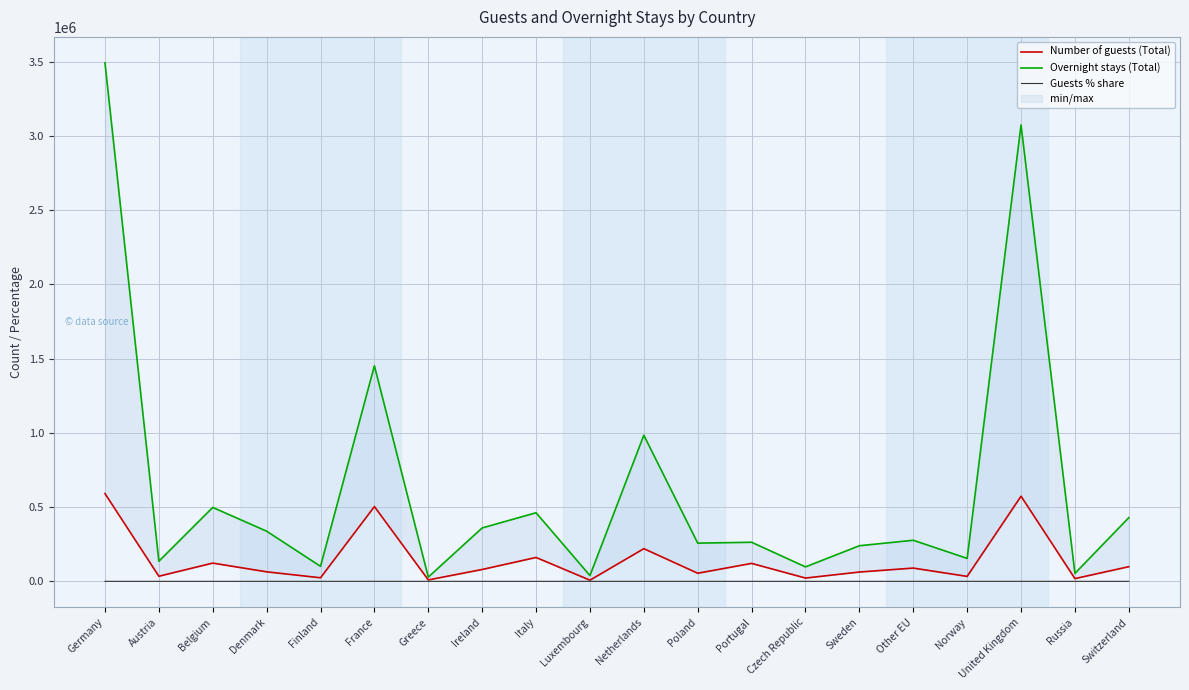

List the series in order of their peak value, lowest first.

Guests % share, Number of guests (Total), Overnight stays (Total)